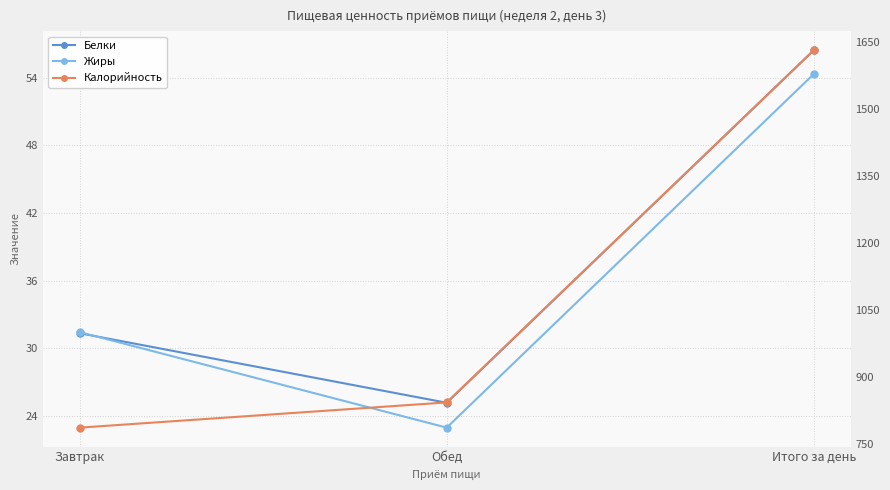

At which category does the chart reach its minimum across all series?

Обед